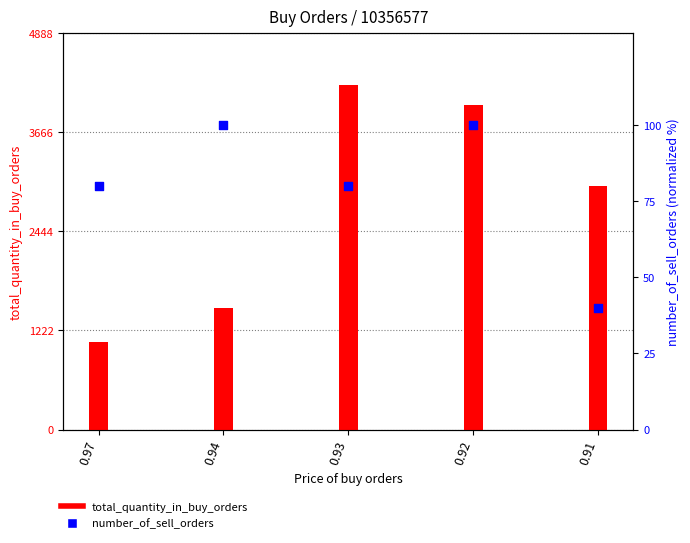

Which series has the largest Y range (max minus min)?

total_quantity_in_buy_orders